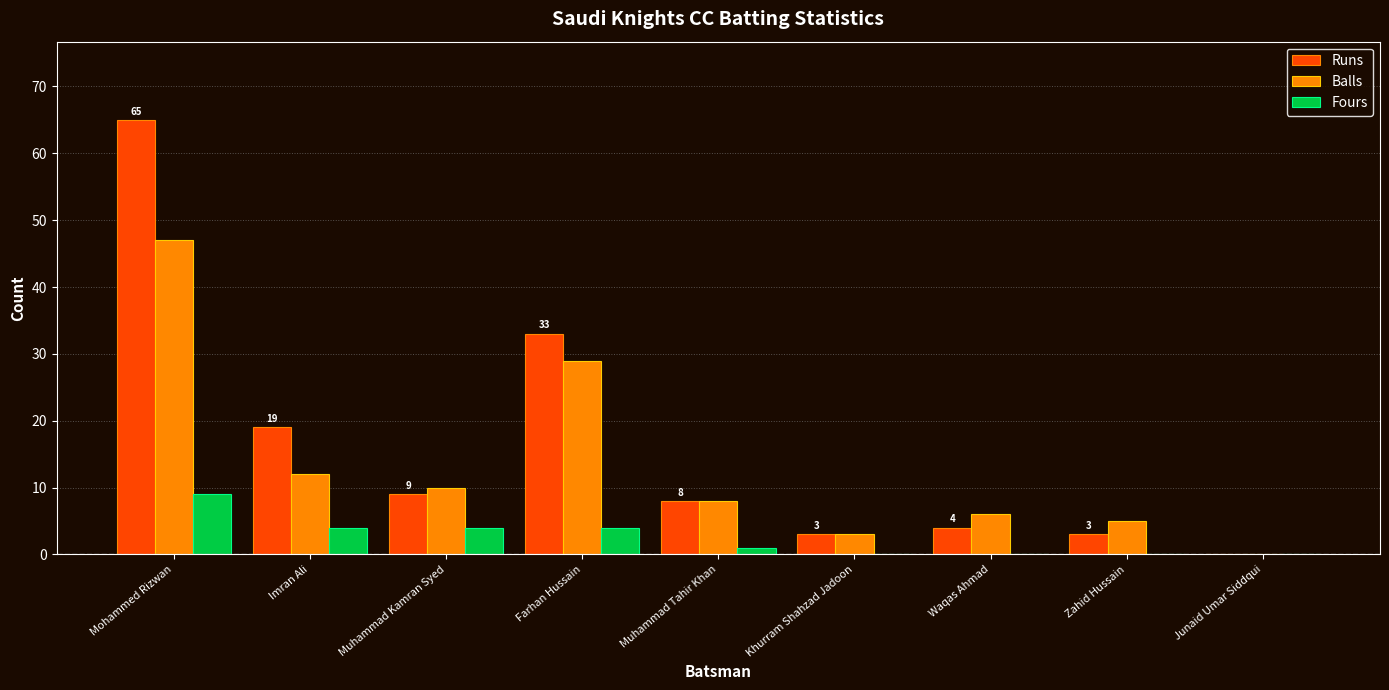

How many positive values does the Runs series have?

8